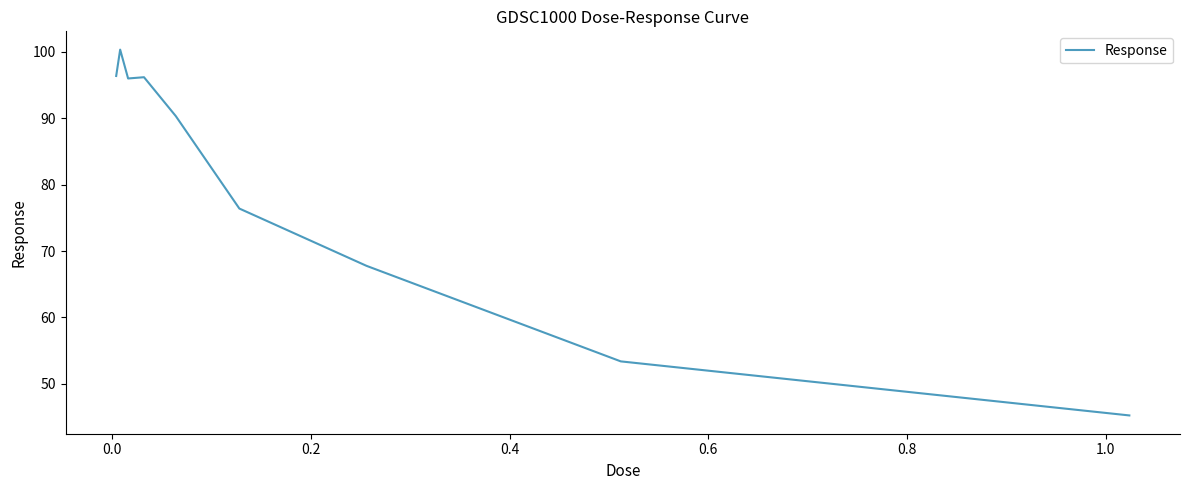

What is the difference between the maximum and minimum values?

55.1